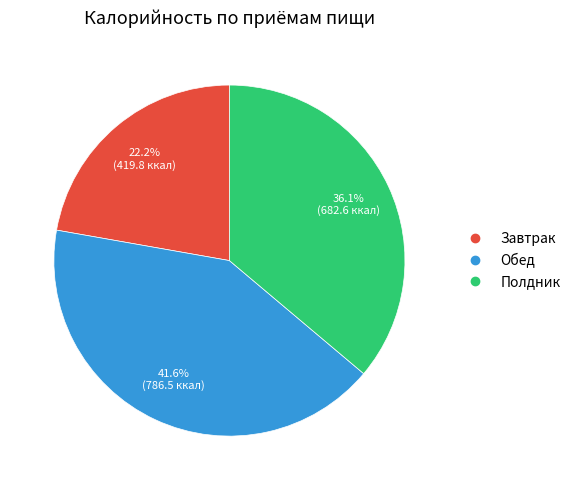

To the nearest percent, what is the difference between the largest and smallest slice percentages?

19%